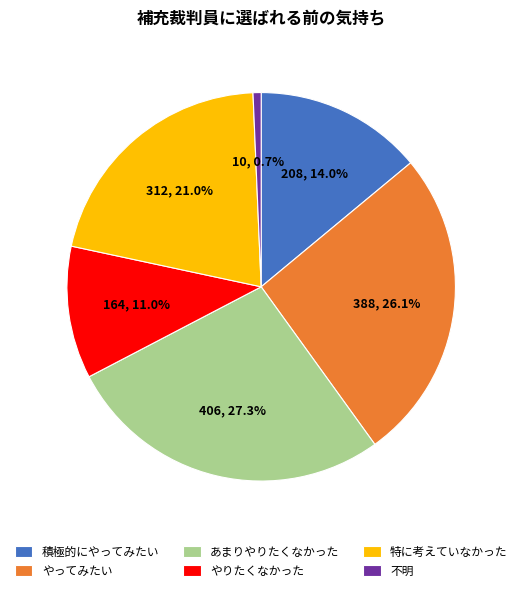

What percentage is the 不明 slice, to the nearest percent?

1%